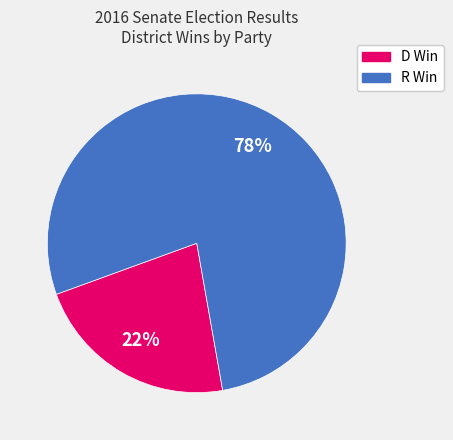

To the nearest percent, what is the difference between the largest and smallest slice percentages?

56%